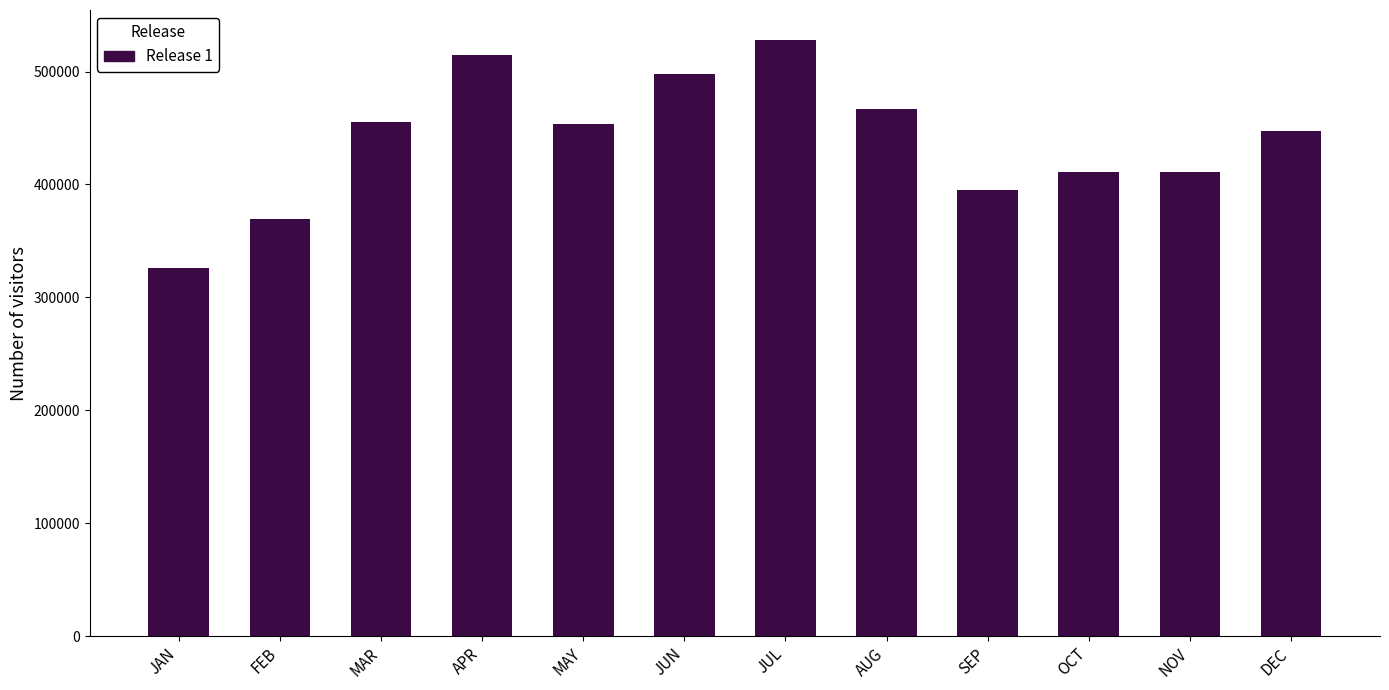

What is the label of the 12th bar from the right?

JAN